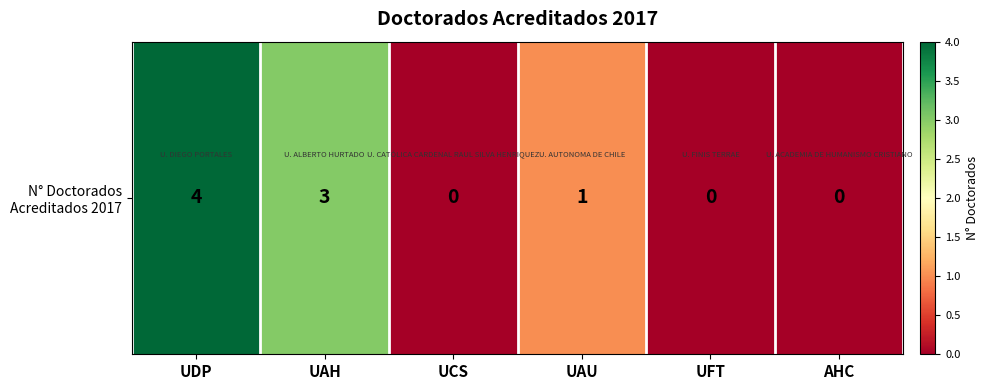

Which has a higher value, UCS or UAH?

UAH